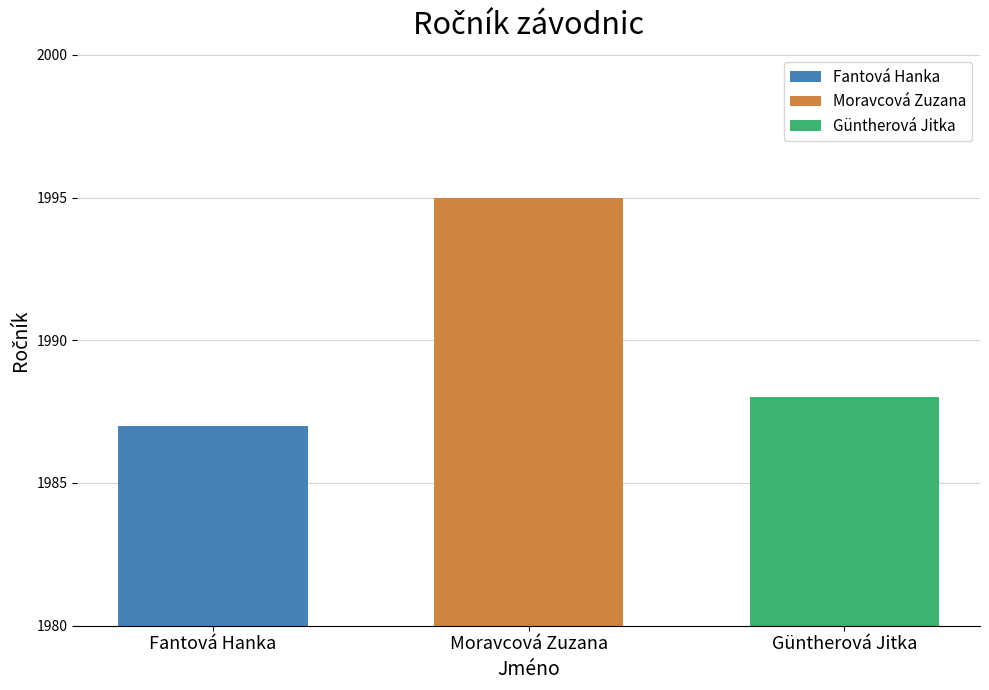

How many bars are there in total?

3